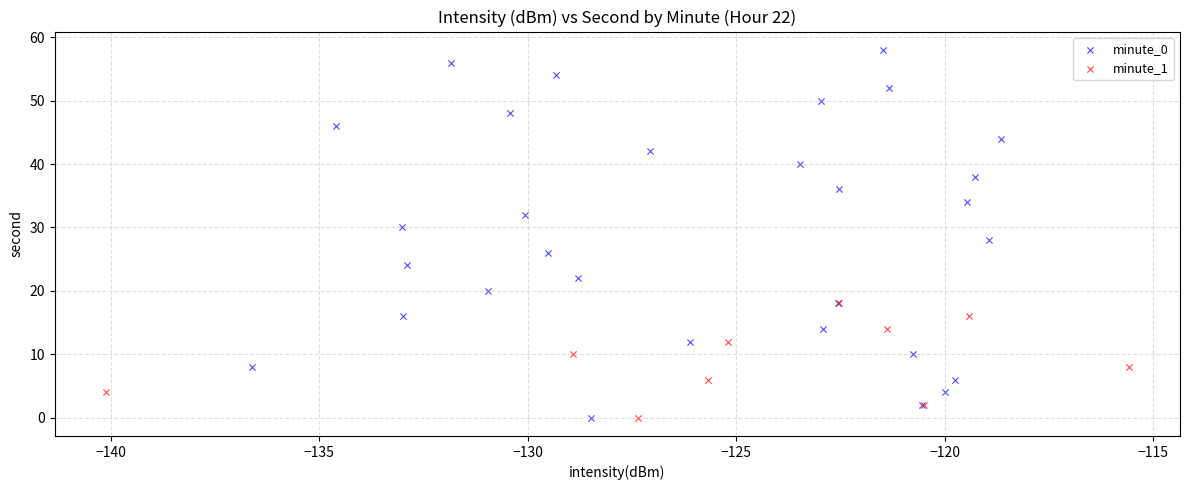

Which series has the largest Y range (max minus min)?

minute_0